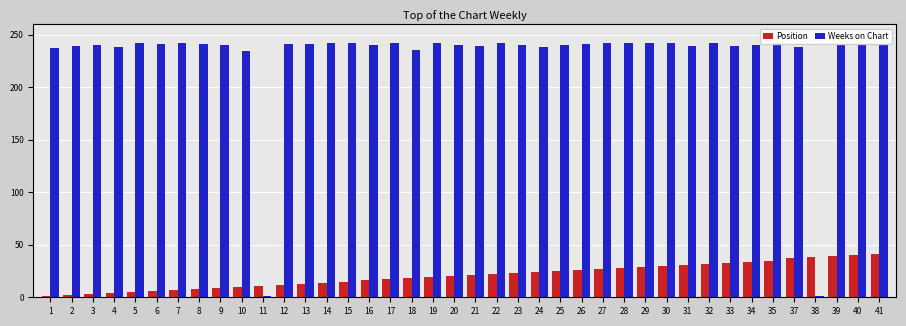

What is the spread (max minus min) of values at 39?

201